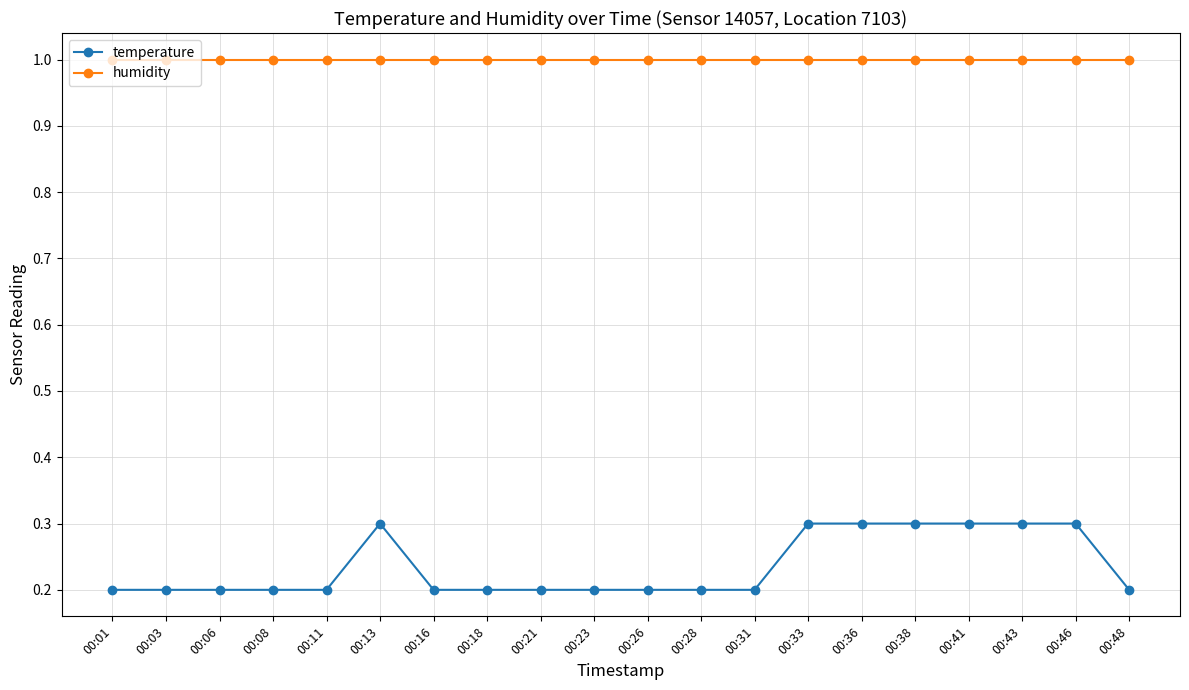

How many distinct data groups are displayed?

2